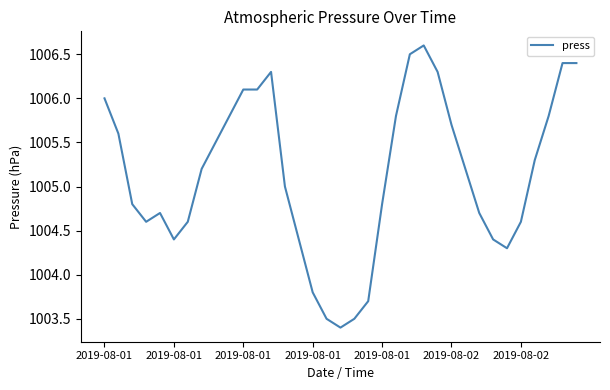

What is the smallest value displayed?

1003.4